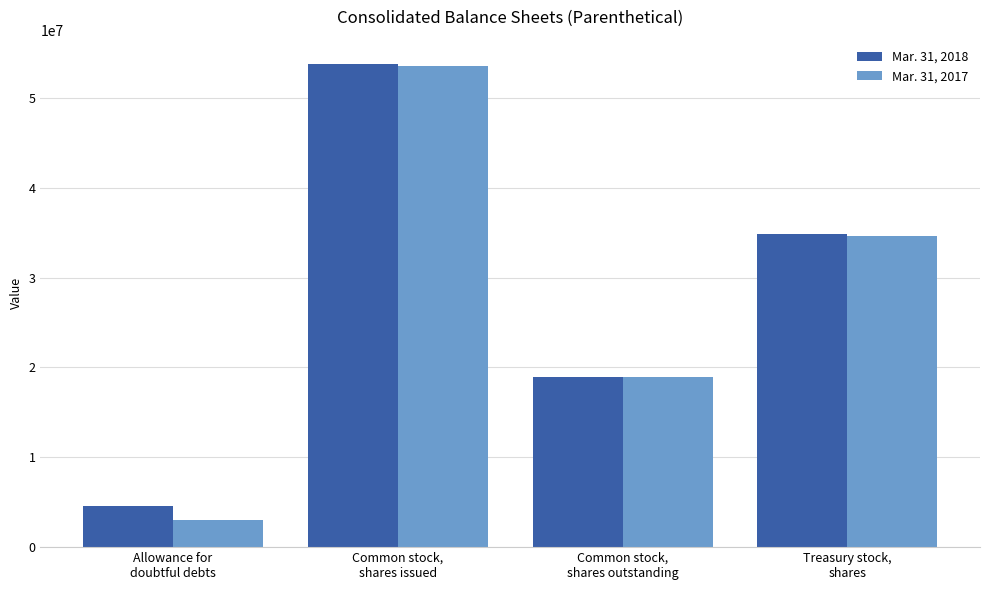

Which series has the largest range (max minus min)?

Mar. 31, 2017